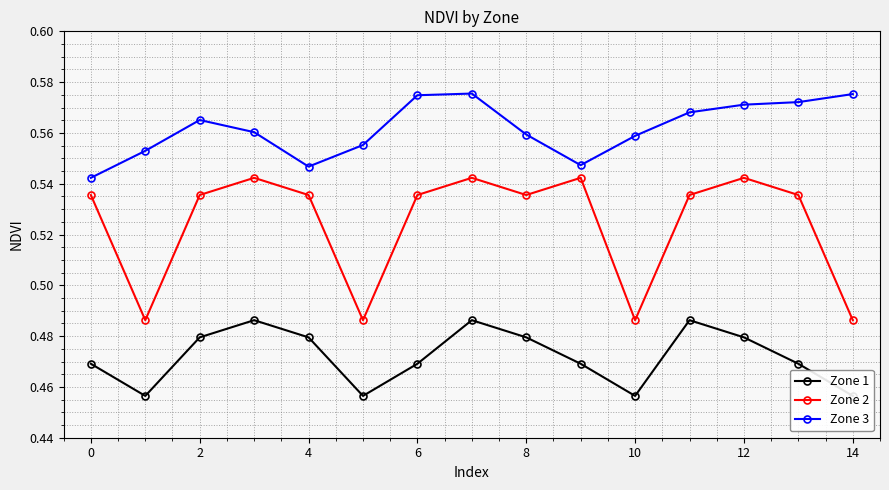

Rank the series by their average value, from lowest to highest.

Zone 1, Zone 2, Zone 3